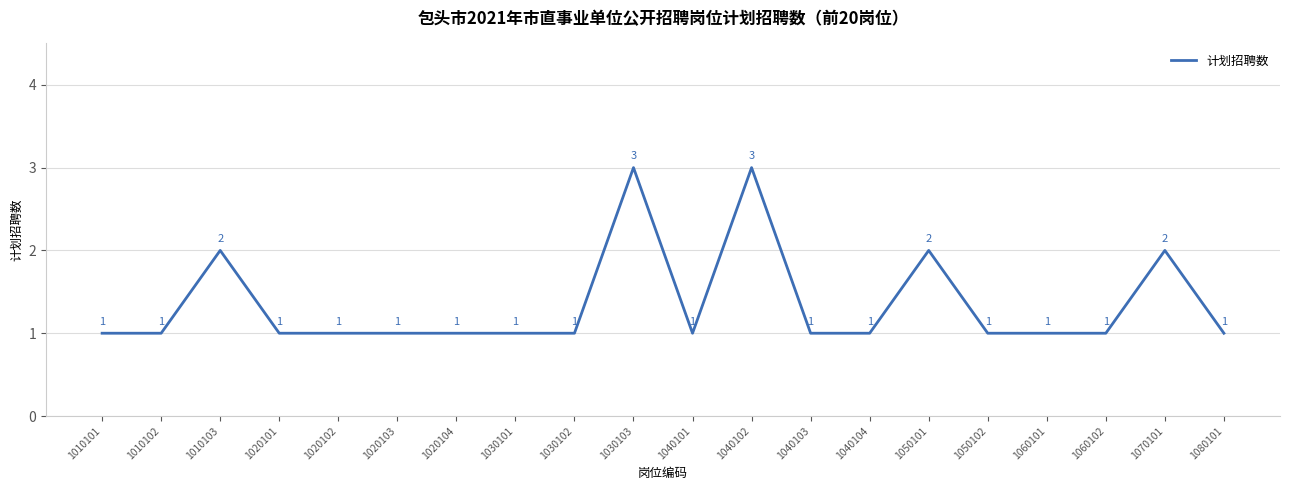

Approximately how many times larger is the value at 1040104 compared to 1050102?

1.0